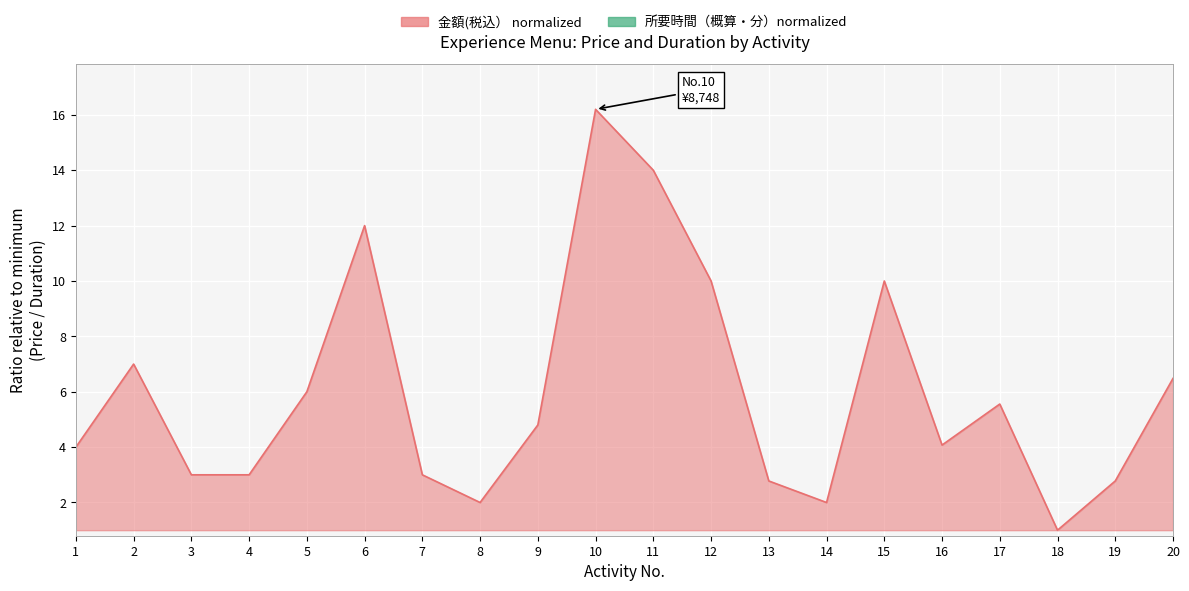

True or false: 所要時間（概算・分）normalized and 金額(税込） normalized cross at least once.

False